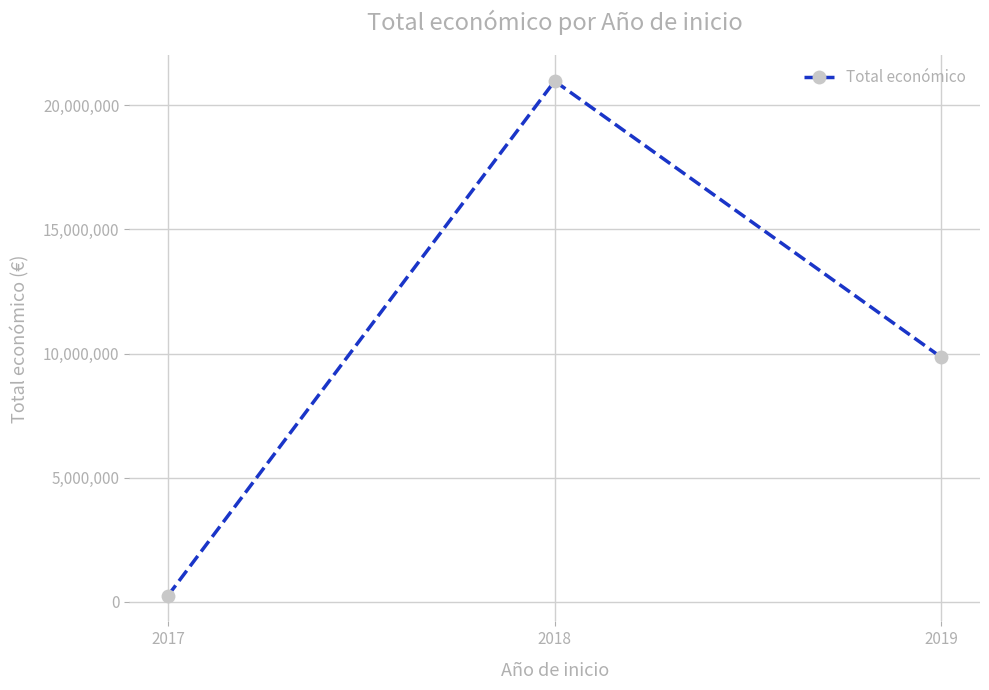

How many lines are shown in the chart?

1